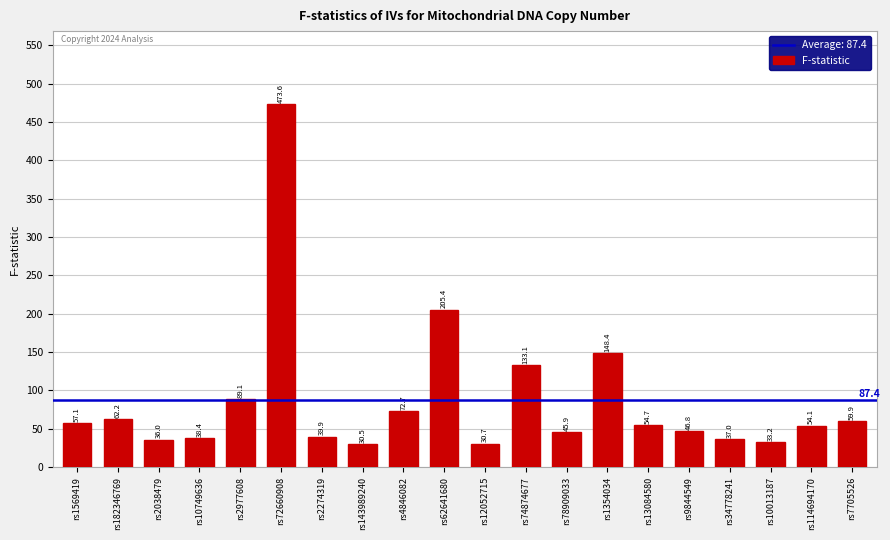

At which category does the chart reach its minimum across all series?

rs143989240